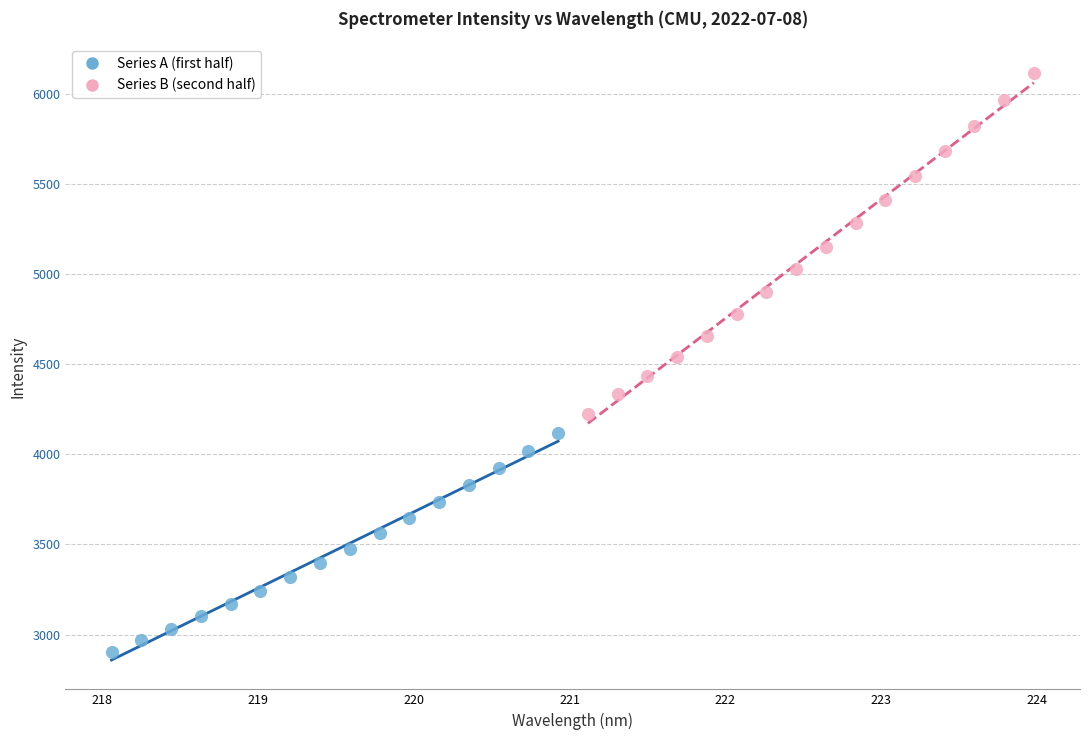

Which series reaches the minimum Y coordinate?

Series A (first half)